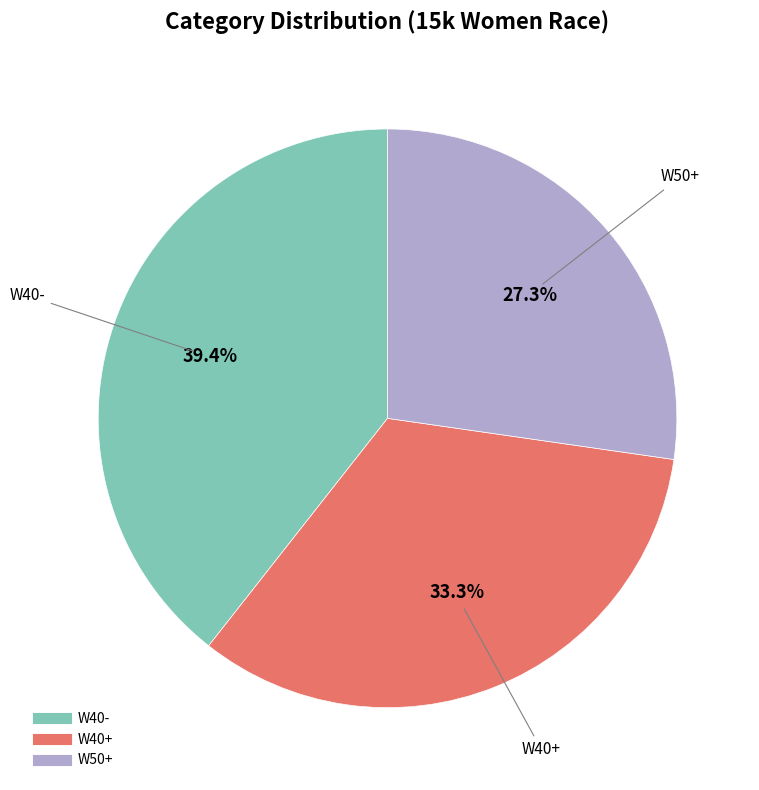

Does any single category account for the majority?

No